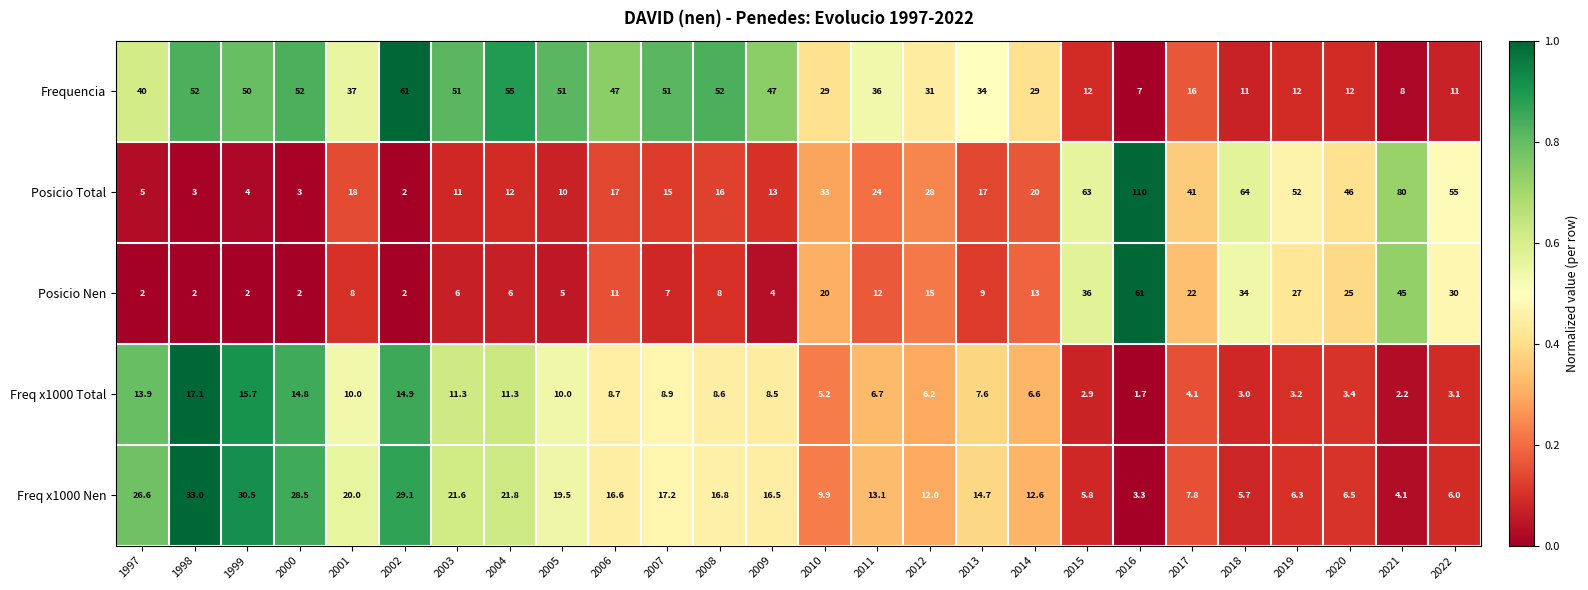

What is the difference between the Freq x1000 Nen values at 2008 and 2010?

6.9